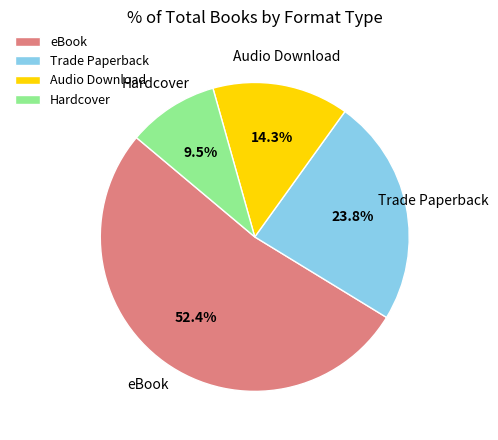

How much of the chart is everything except eBook?

47.6%